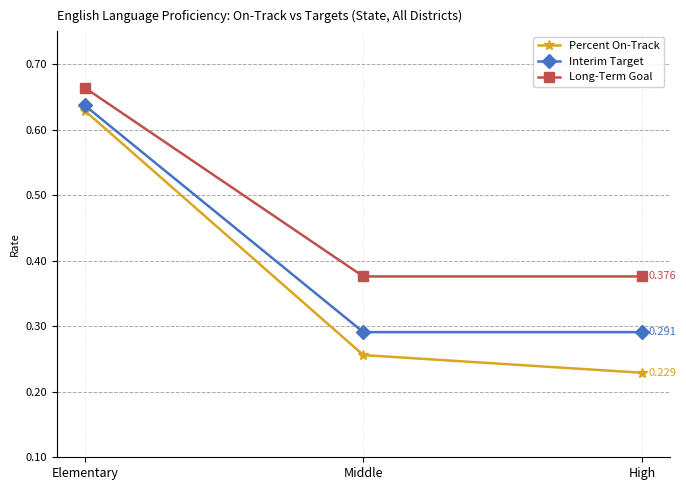

At which category does the chart reach its peak across all series?

Elementary